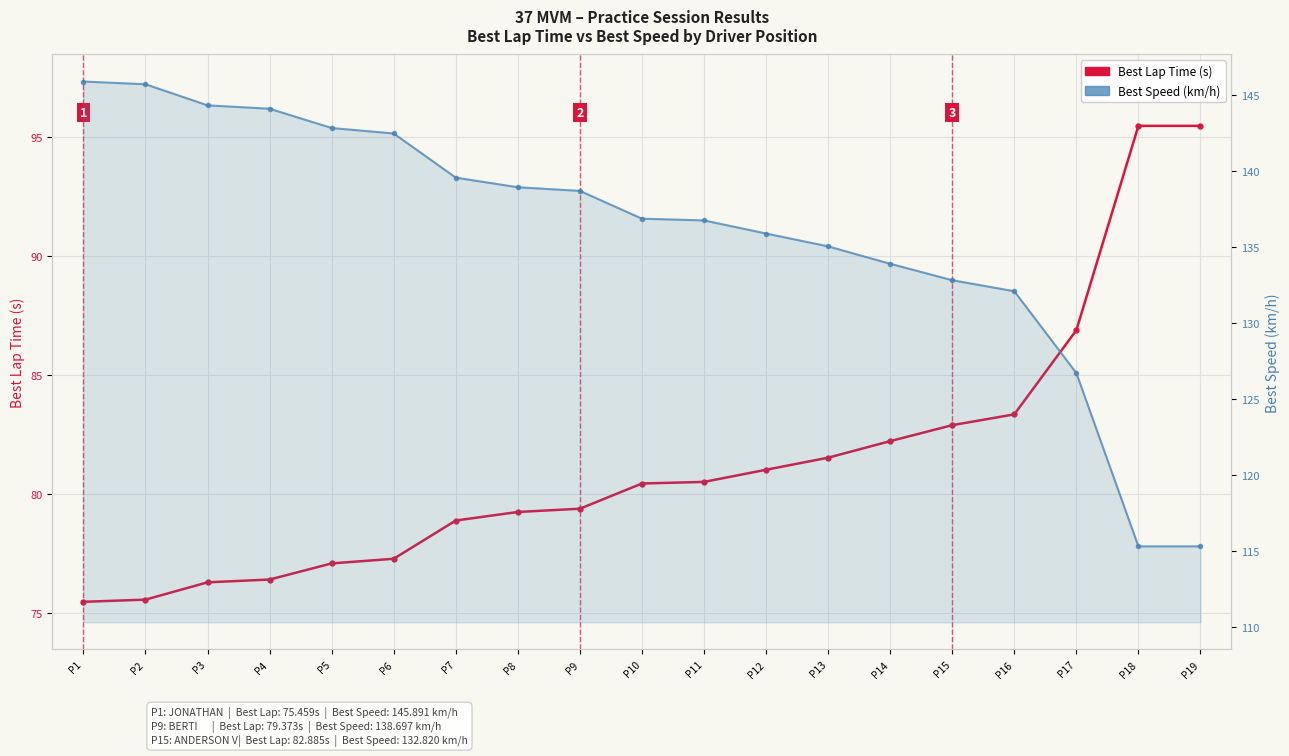

What is the difference between the second highest and minimum values in the Best Lap Time (s) series?

20.0